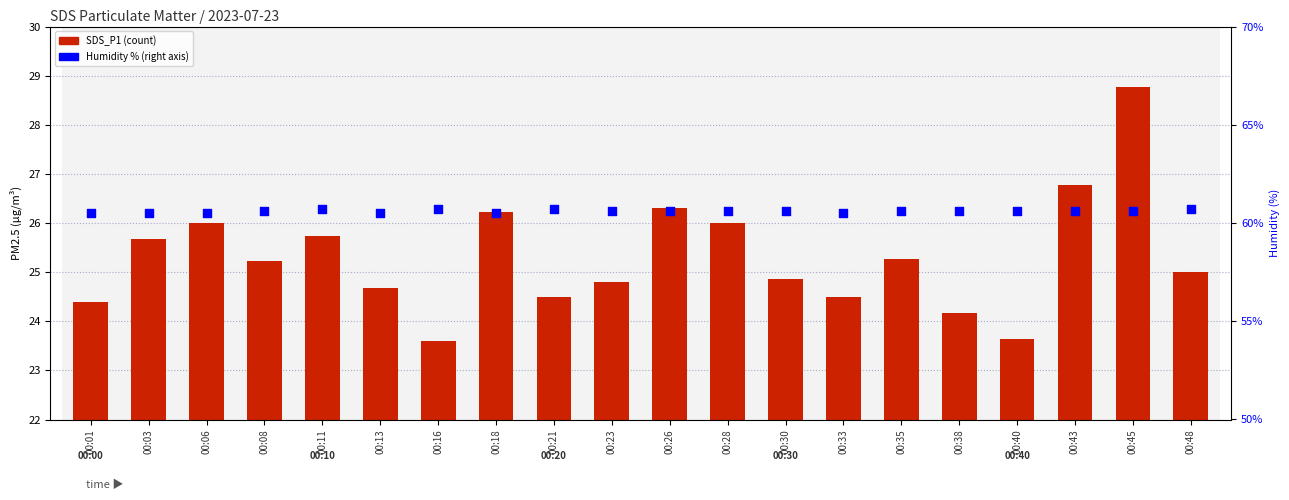

What is the total value across all series at 00:28?

86.6